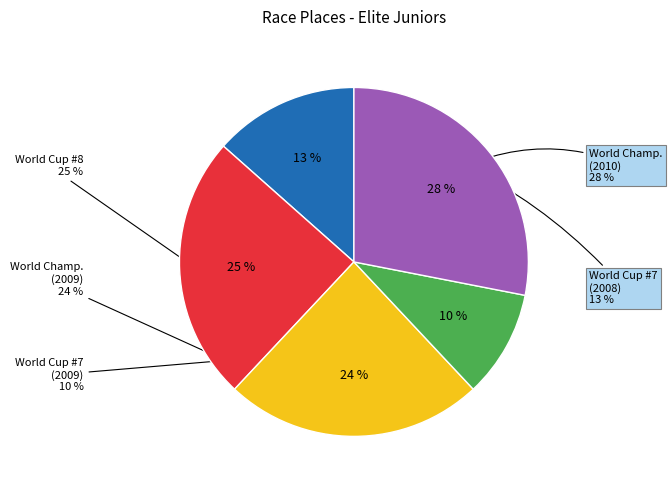

How many slices are in this pie chart?

5